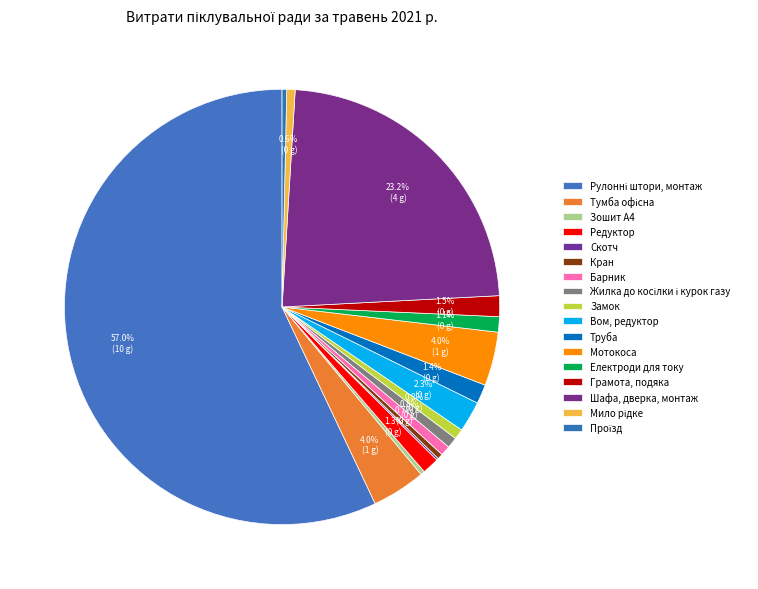

How many slices are in this pie chart?

17